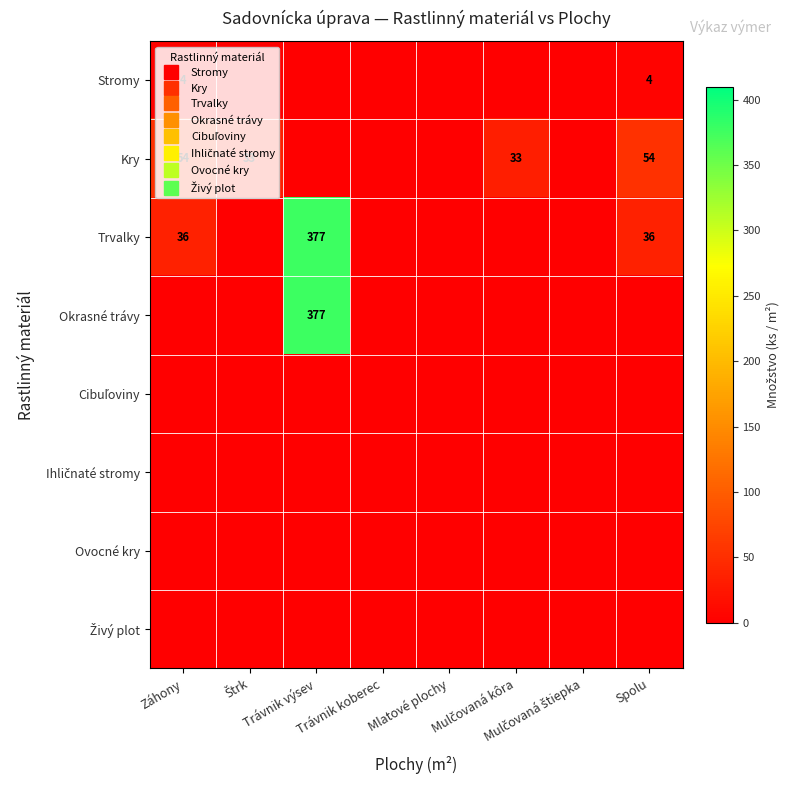

Rank the series at Mlatové plochy from lowest to highest value.

Stromy, Kry, Trvalky, Okrasné trávy, Cibuľoviny, Ihličnaté stromy, Ovocné kry, Živý plot